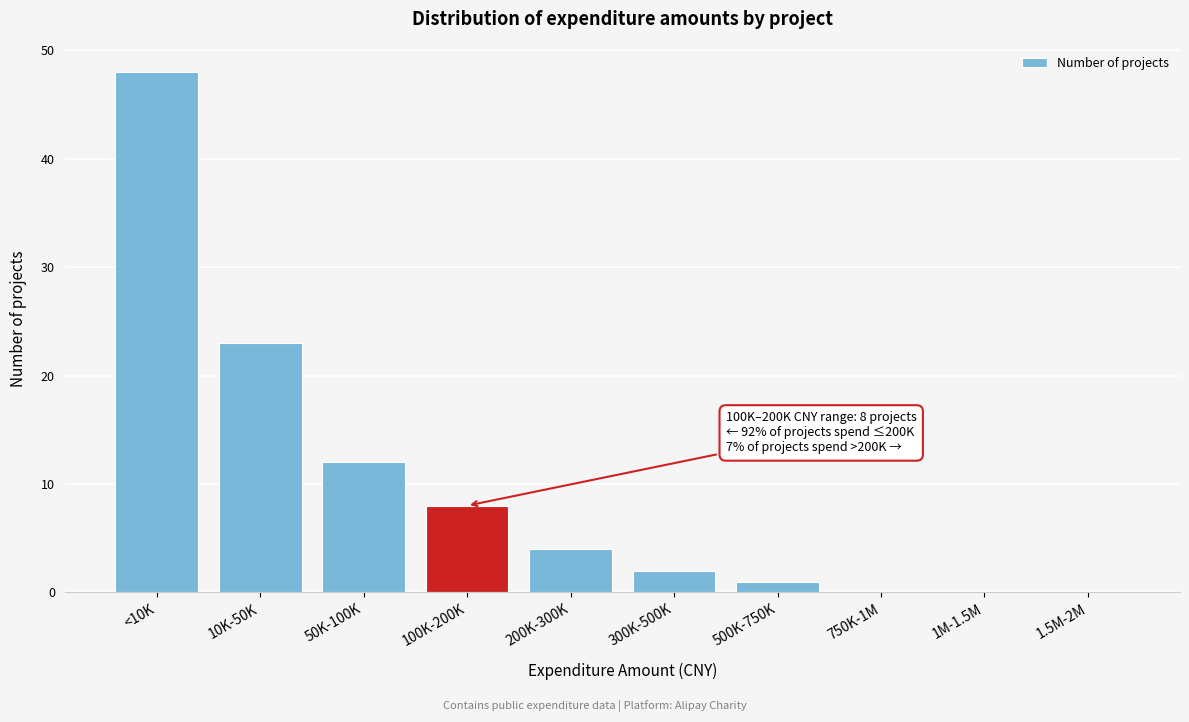

Reading left to right, extract all data points from this chart.

<10K=48	10K-50K=23	50K-100K=12	100K-200K=8	200K-300K=4	300K-500K=2	500K-750K=1	750K-1M=0	1M-1.5M=0	1.5M-2M=0